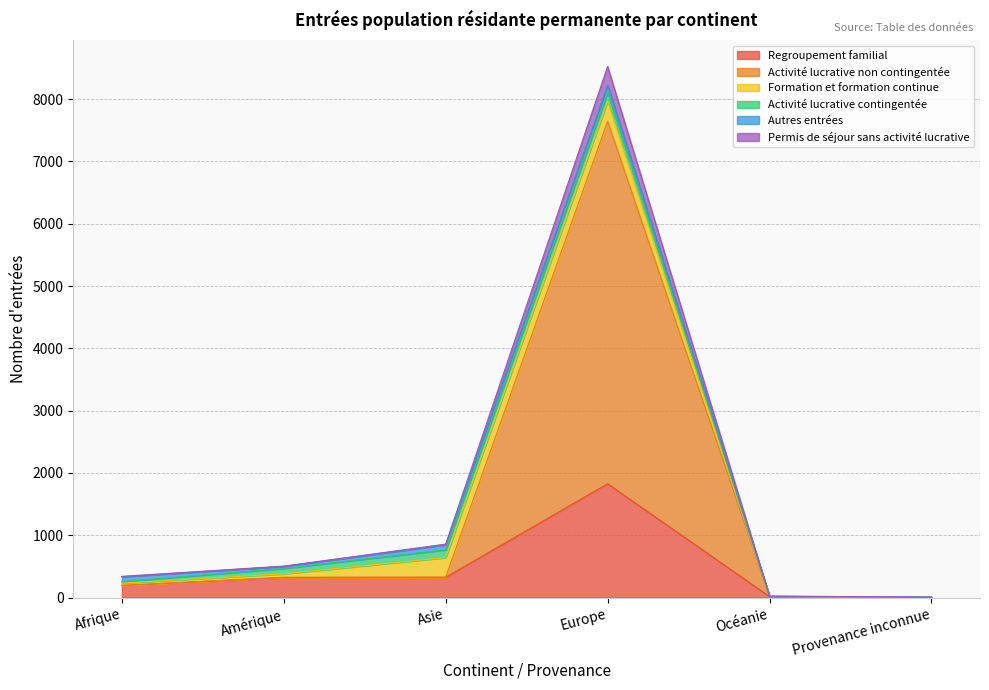

What is the total value across all series at Afrique?

341